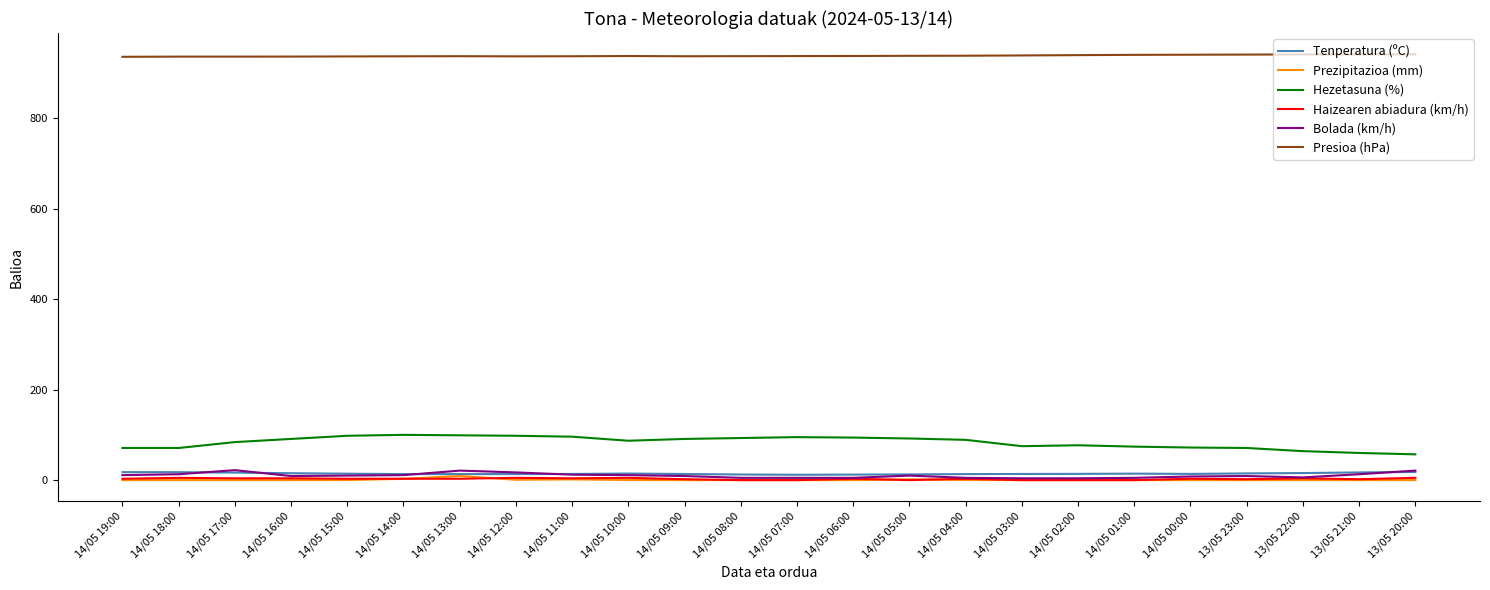

How many distinct data groups are displayed?

6